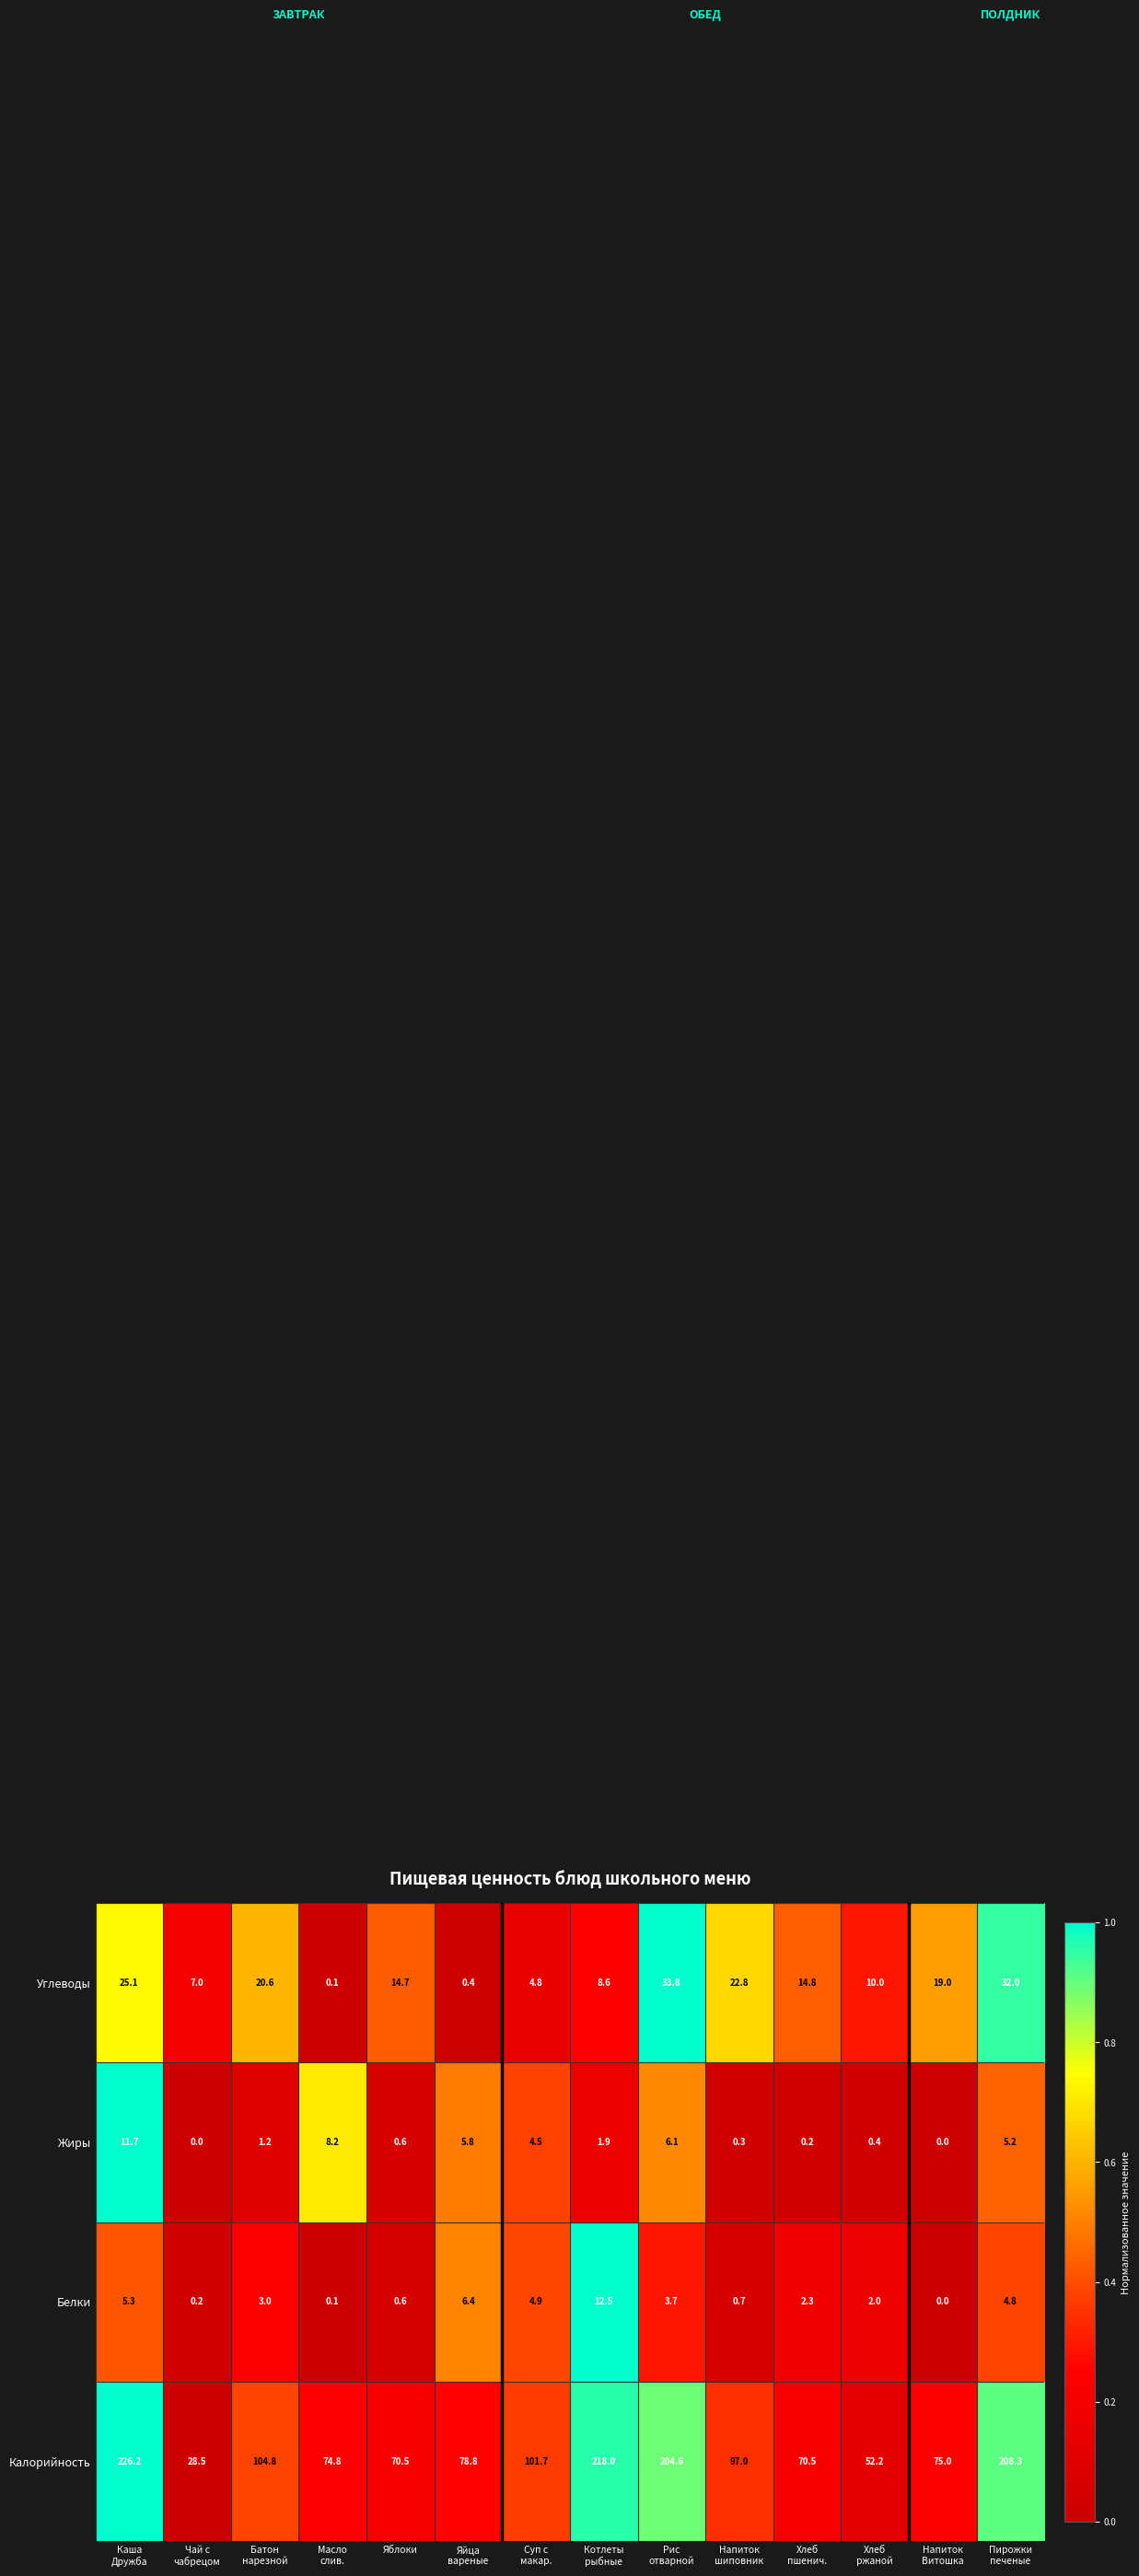

What is the total value across all series at Котлеты
рыбные?

241.0